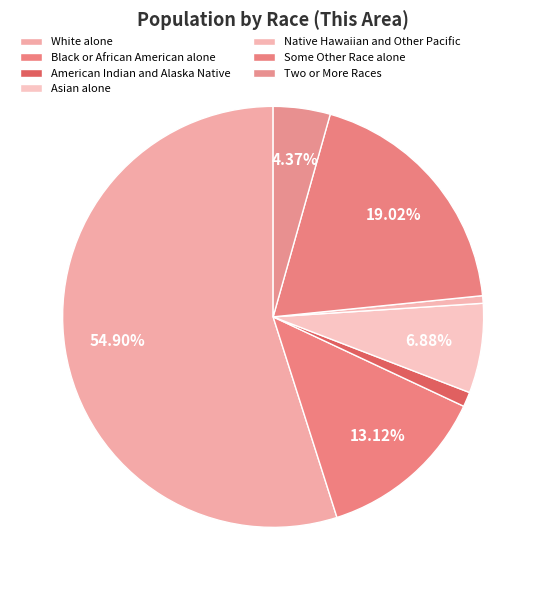

What percentage is NOT represented by Native Hawaiian and Other Pacific?

99.4%